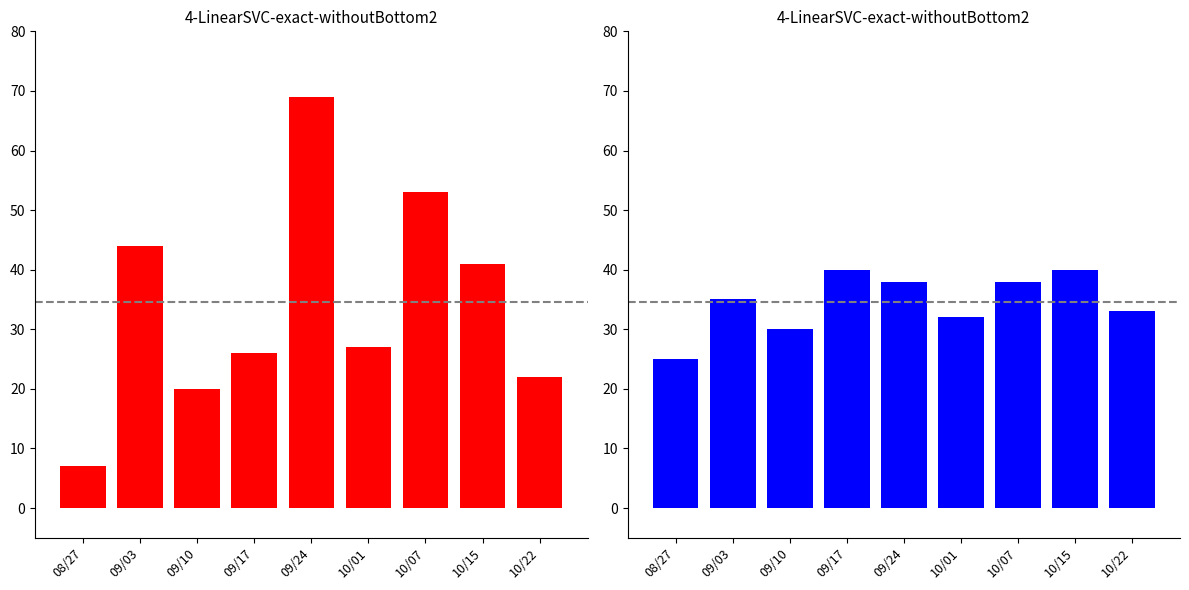

At 08/27, list the series in order from smallest to largest.

Opp Score, WC Points